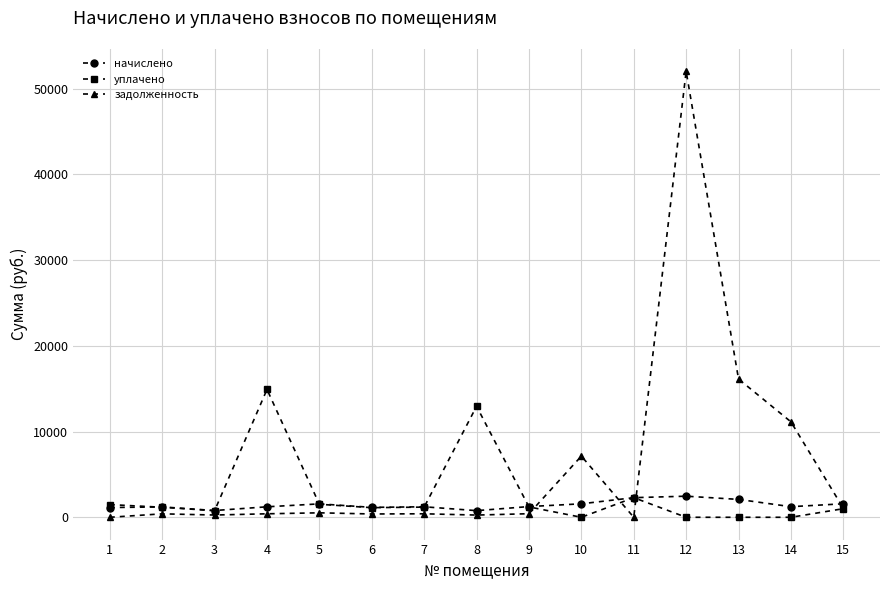

At which label is задолженность closest to 26006?

13